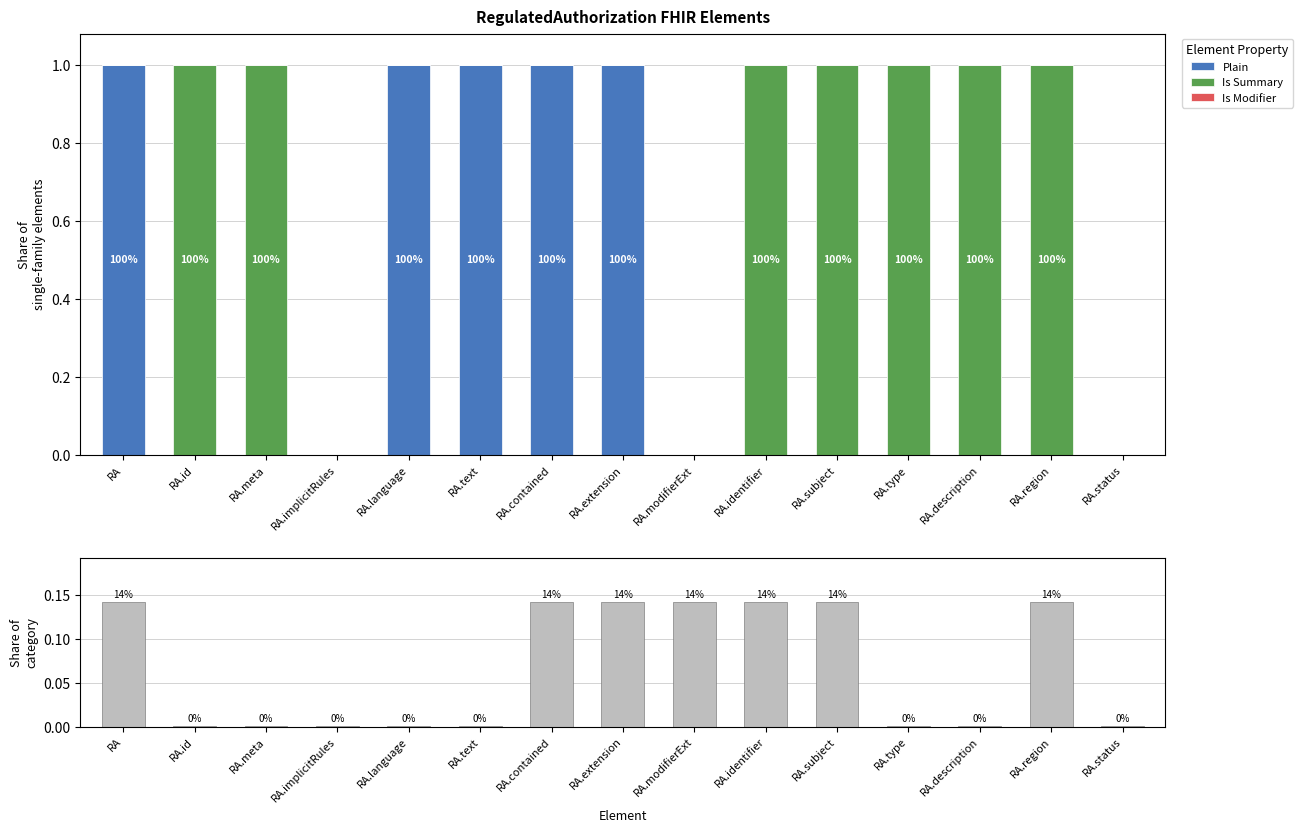

What is the difference between the second highest and second lowest values in the Is Summary series?

1.0